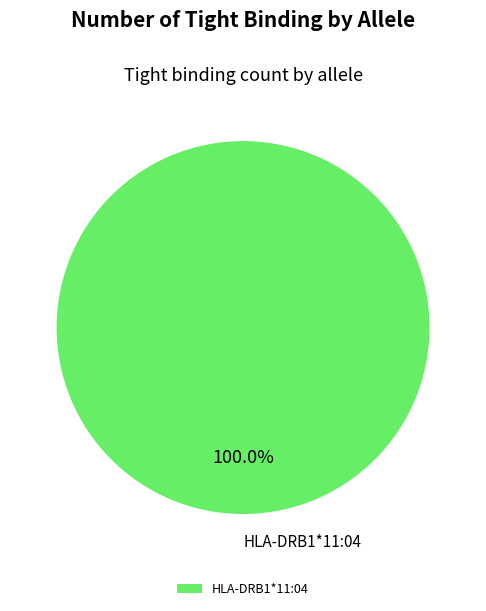

To the nearest percent, what percentage of the pie is HLA-DRB1*11:04?

100%